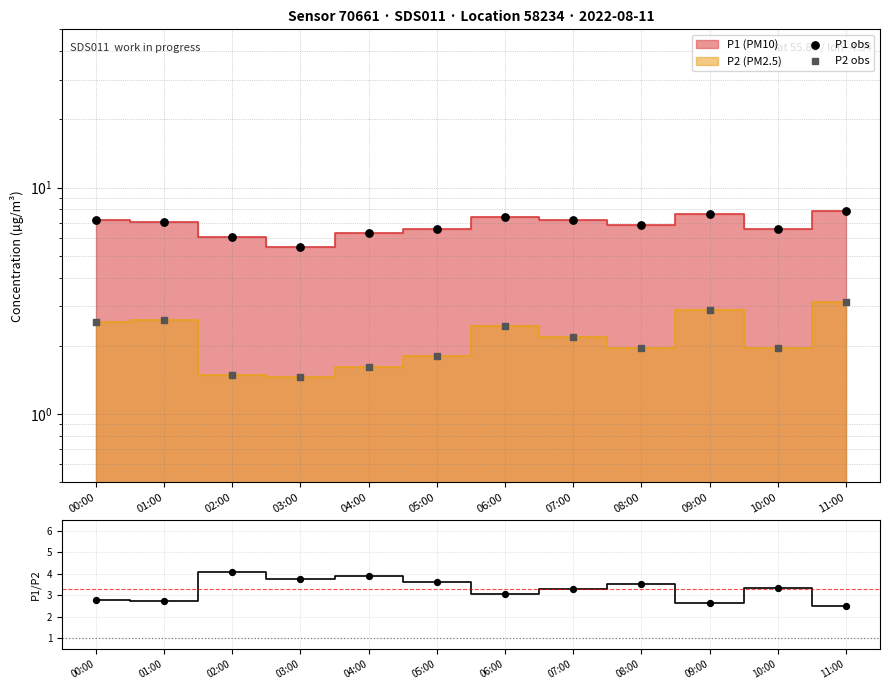

Which series contains the lowest Y value?

P2 obs